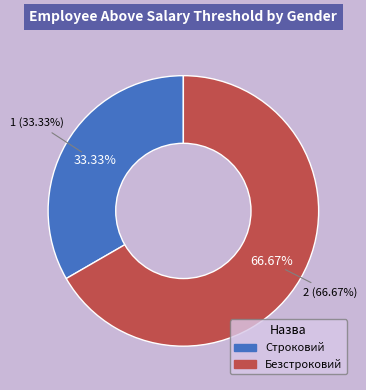

Rank the categories by value from highest to lowest.

Безстроковий, Строковий